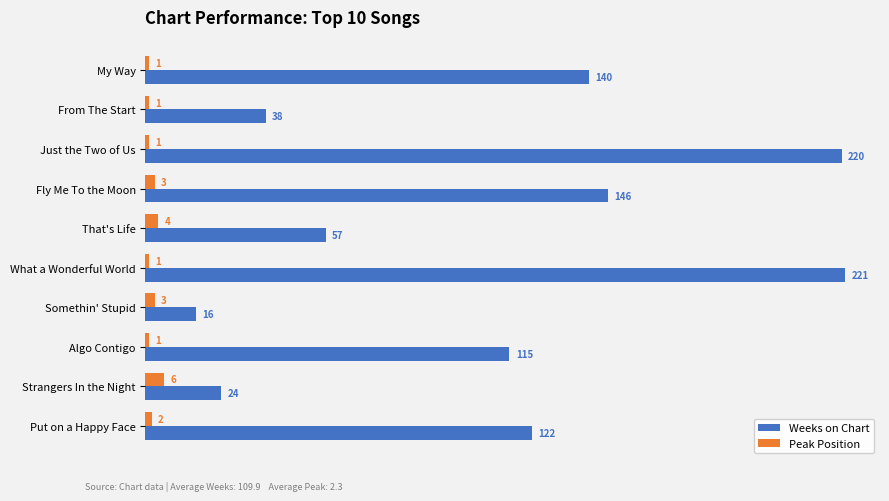

At how many categories does at least one series exceed 139?

4